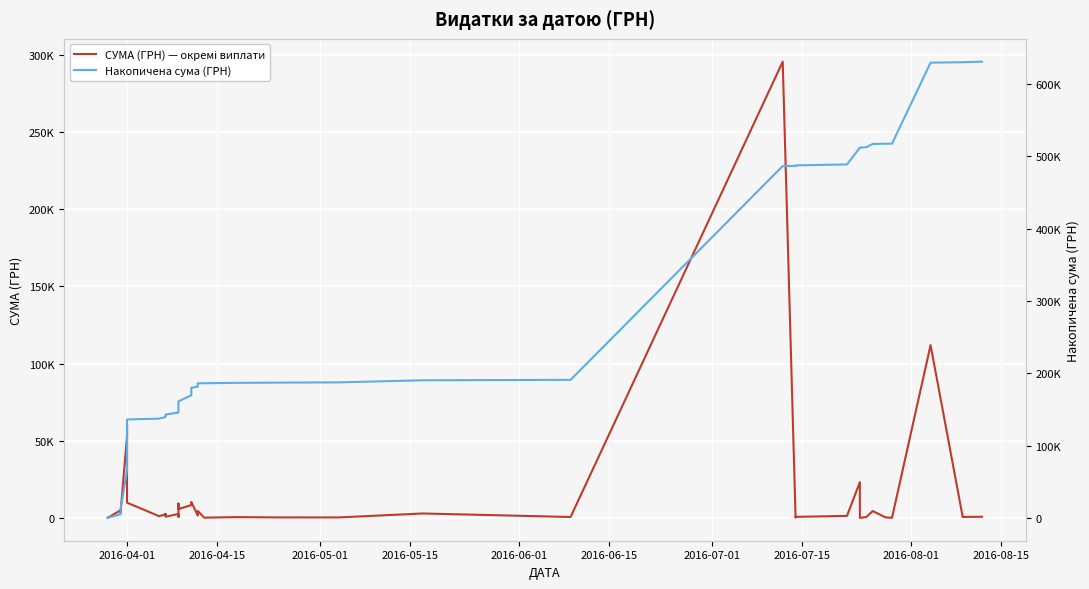

List the series in order of their overall mean, lowest first.

СУМА (ГРН) — окремі виплати, Накопичена сума (ГРН)